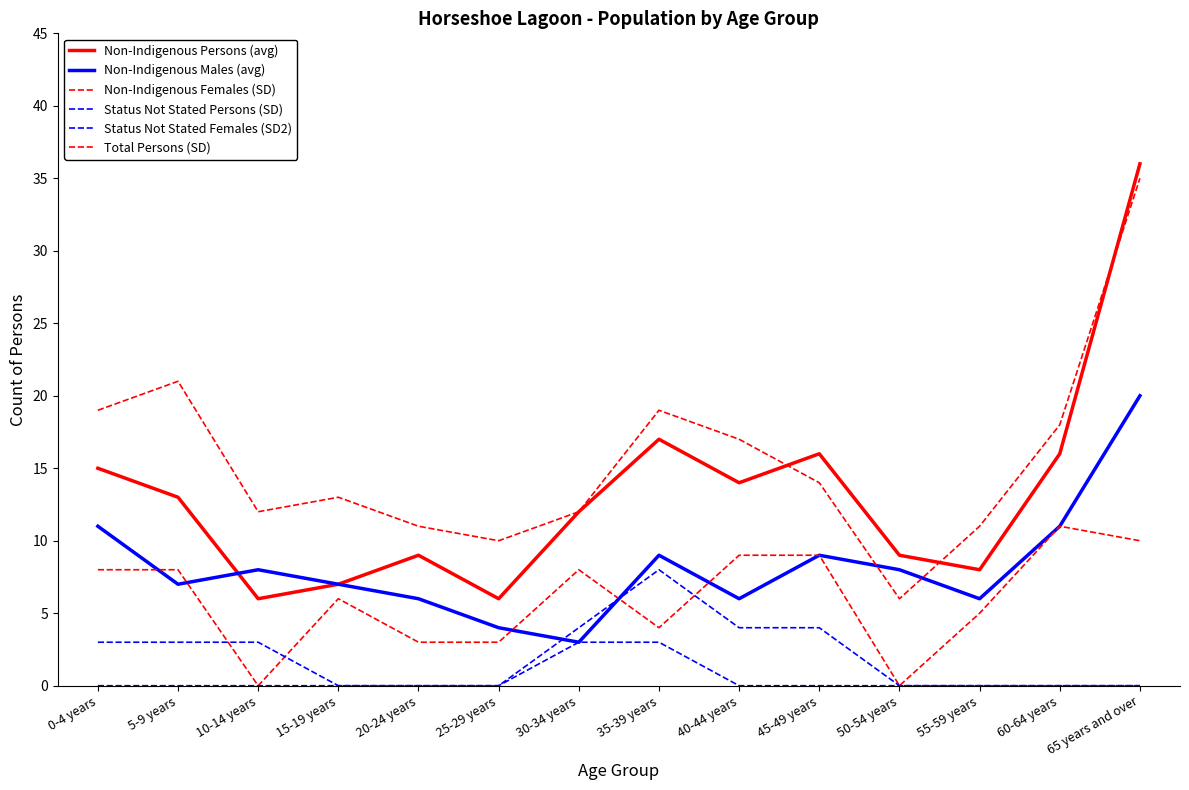

What is the maximum value shown in the chart?

36